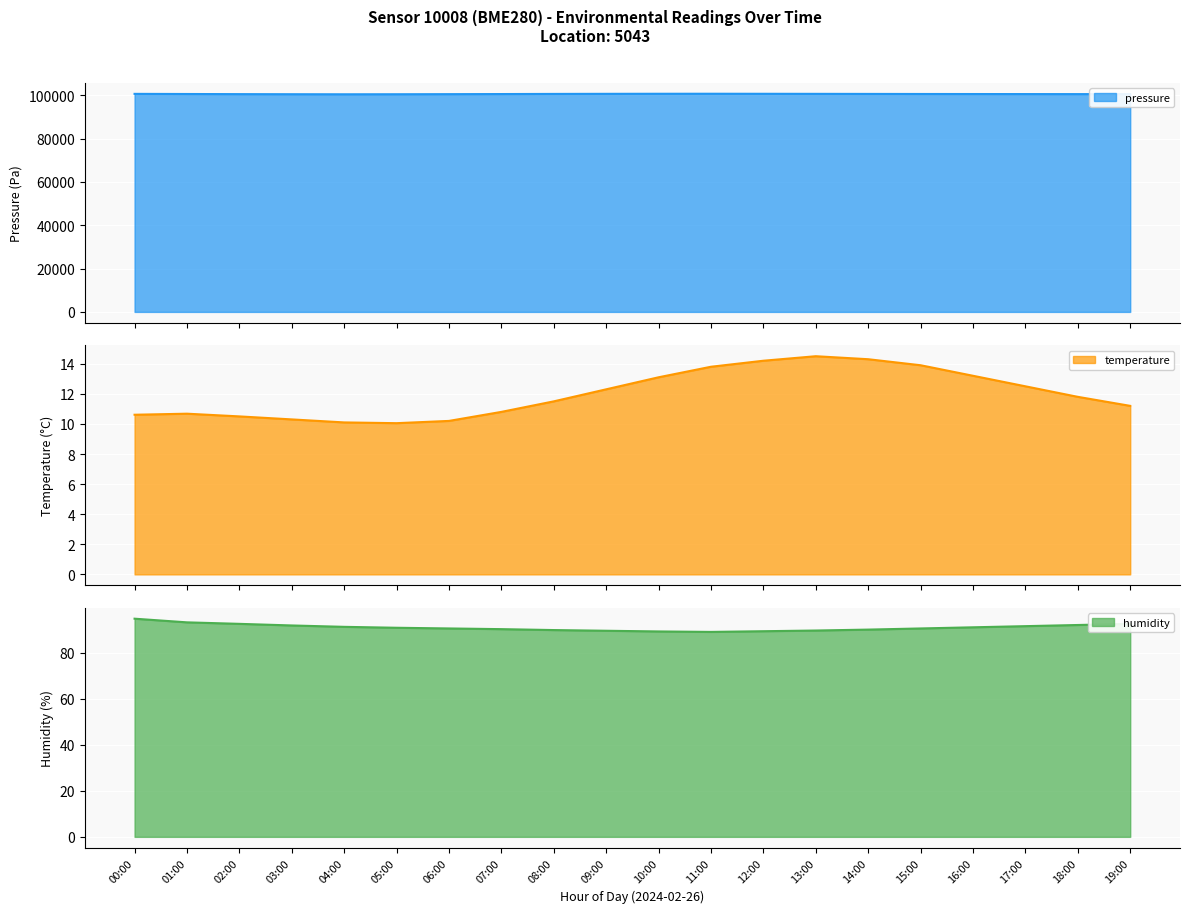

Rank the series by their maximum value, from highest to lowest.

pressure, humidity, temperature